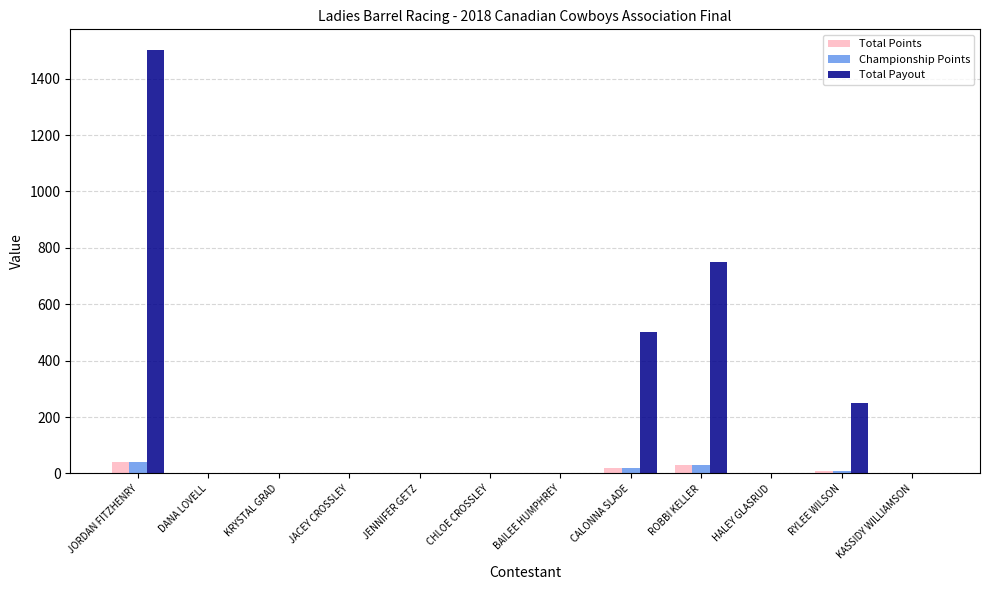

At which category is the sum across all series the highest?

JORDAN FITZHENRY